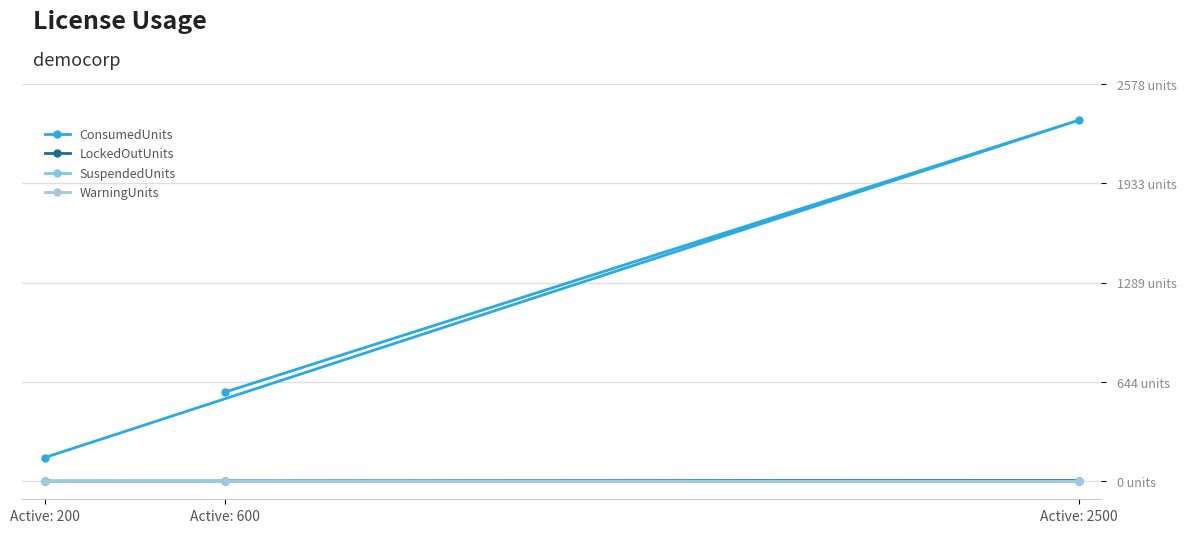

How many values in LockedOutUnits are above zero?

2